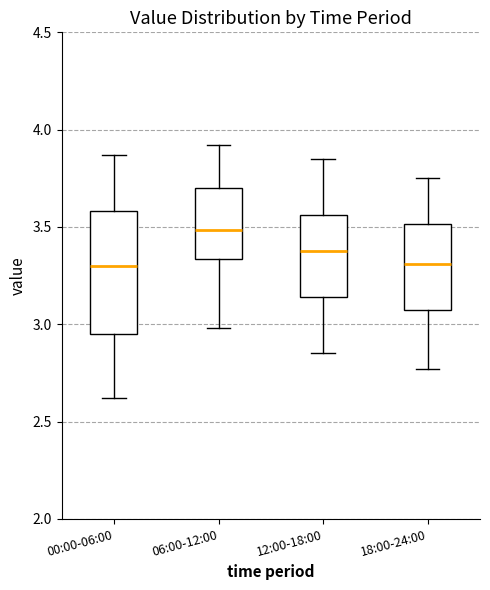

Reading left to right, read every box against the y-axis: the position of its median line, the range the box covers, and the ends of its whiskers. The values are not printed on the chart, so give them approximately, as read against the axis.

00:00-06:00: median 3.30, box 2.95 to 3.60, whiskers 2.60 to 3.85
06:00-12:00: median 3.50, box 3.35 to 3.70, whiskers 3.00 to 3.90
12:00-18:00: median 3.40, box 3.15 to 3.55, whiskers 2.85 to 3.85
18:00-24:00: median 3.30, box 3.05 to 3.50, whiskers 2.75 to 3.75